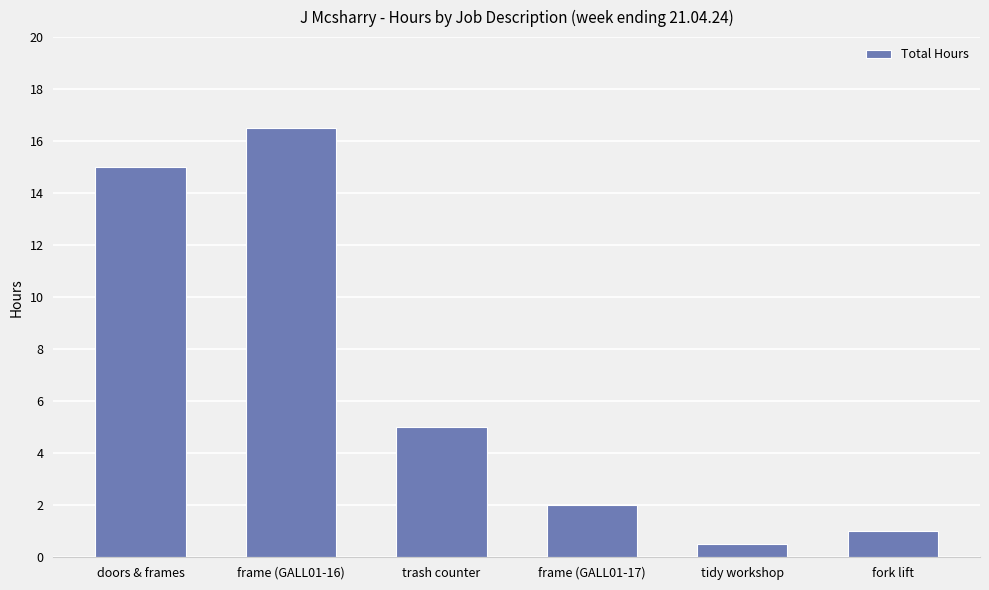

The chart shows a value of 24.4 at frame (GALL01-16). True or false?

False